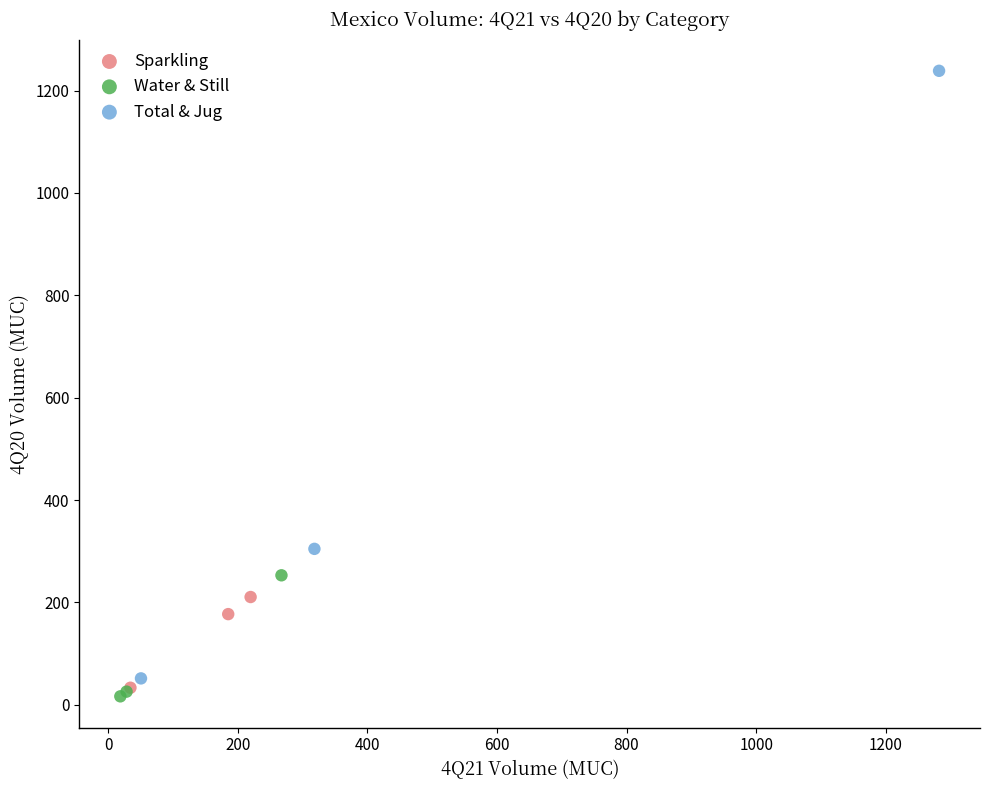

What are all the series names shown in the legend?

Sparkling, Water & Still, Total & Jug